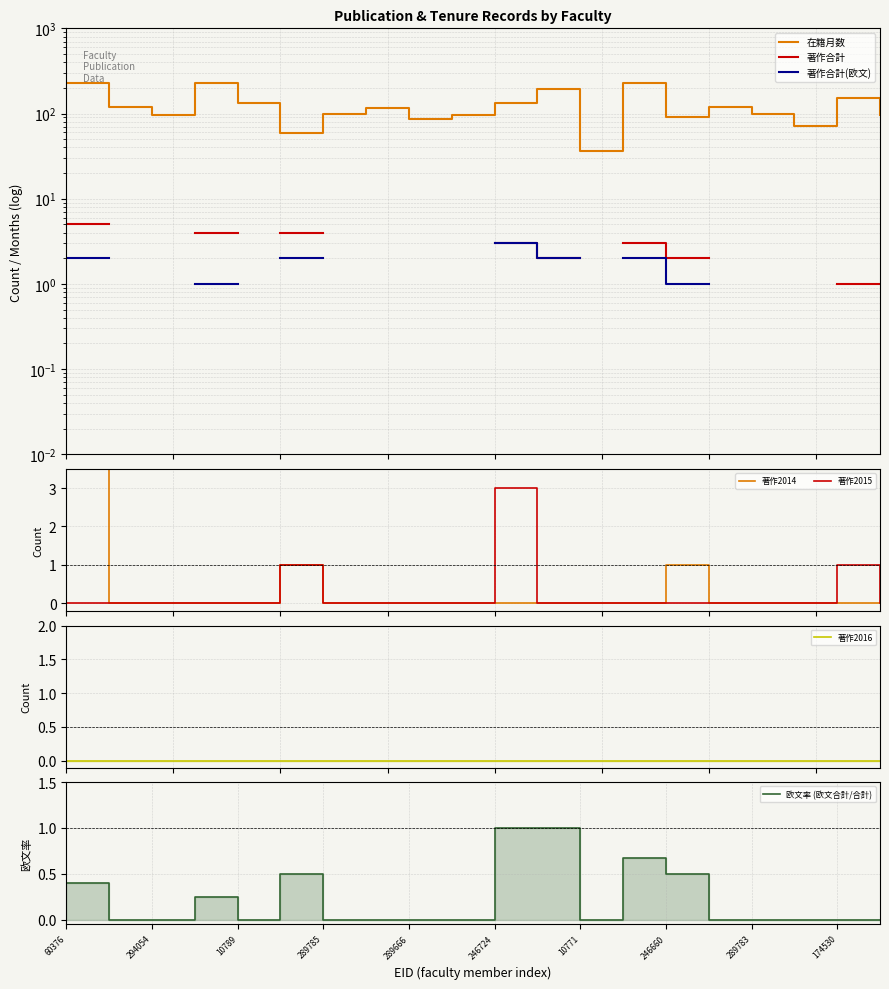

Is the value of 著作2015 at 10772 greater than the value of 在籍月数 at 294054?

No